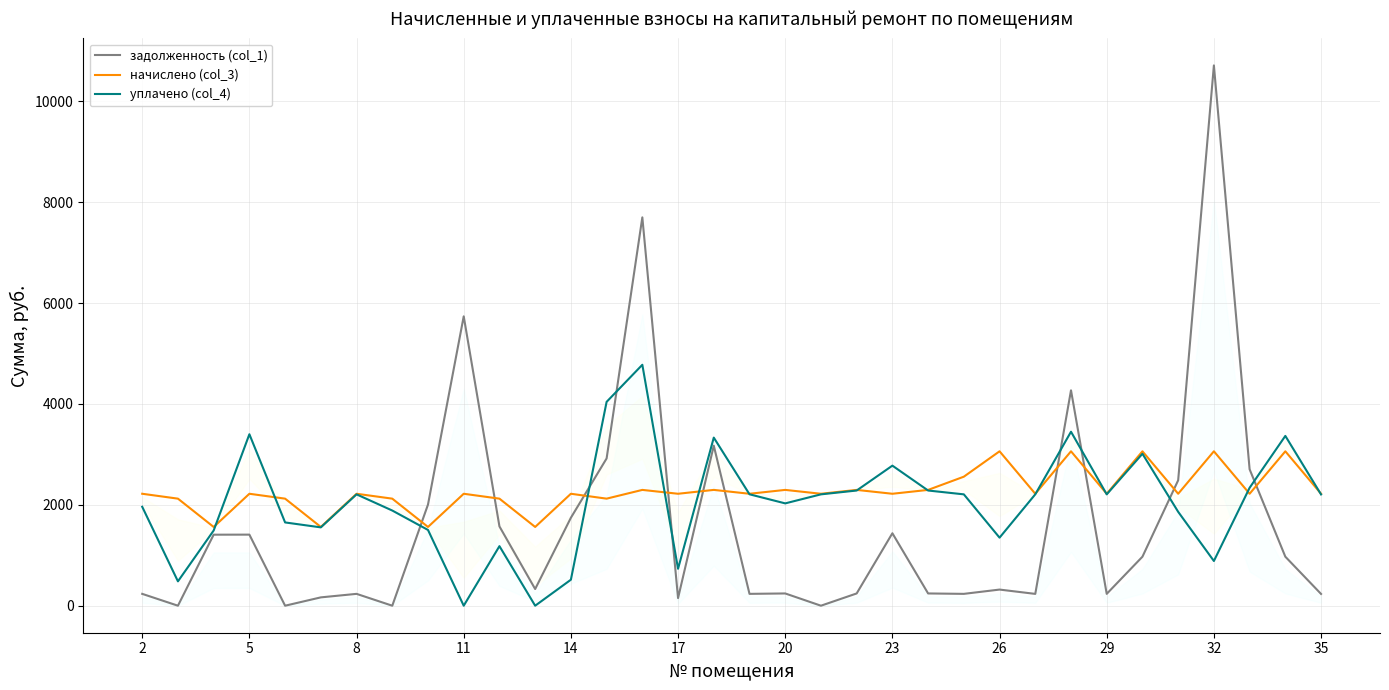

What is the difference between the second highest and minimum values in the уплачено (col_4) series?

4042.3